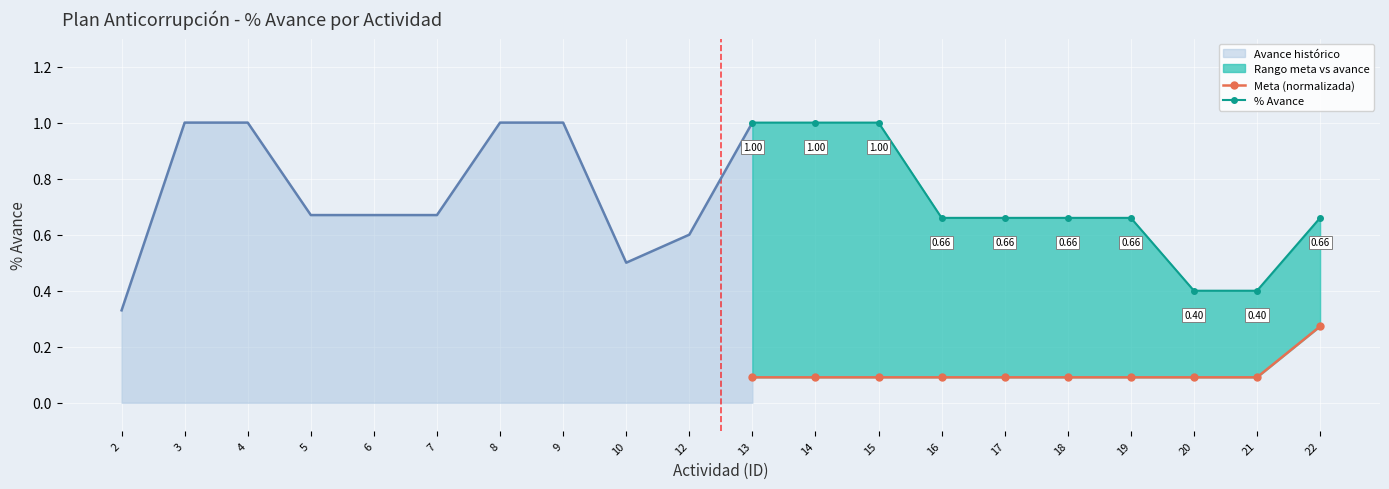

Which series has the largest total across all categories?

% Avance